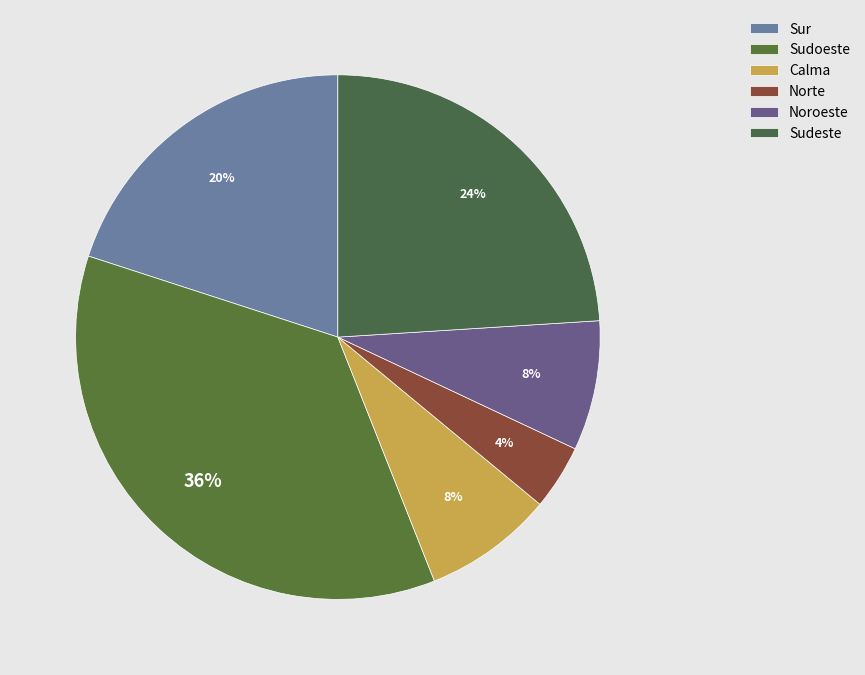

What is the largest slice in the pie chart?

Sudoeste